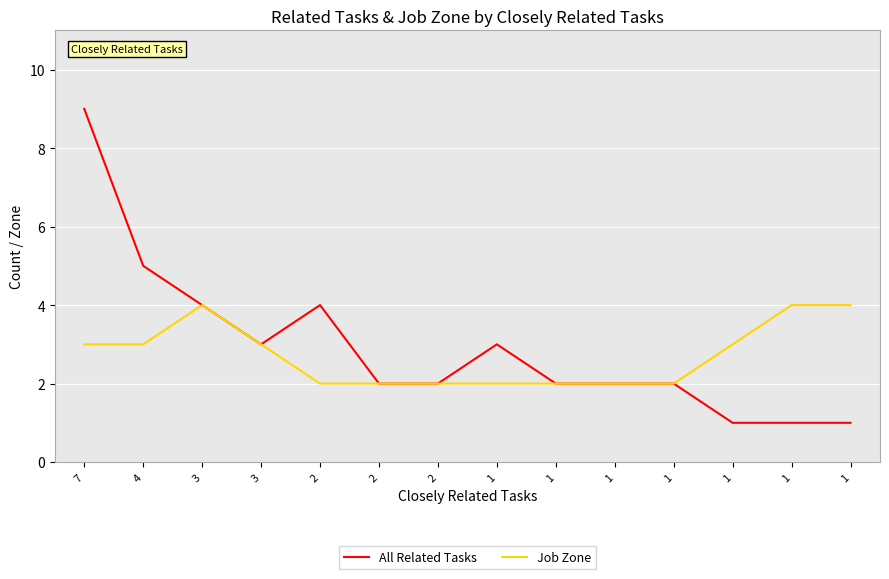

How many series are shown in this chart?

2